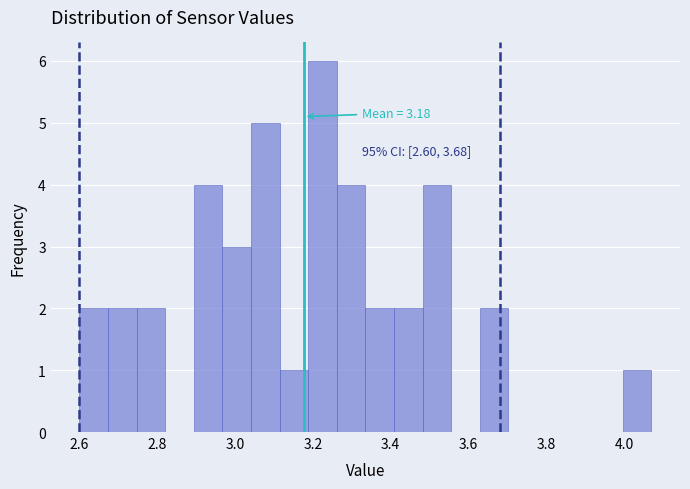

Read against the x-axis, roughly where is the centre of the tallest bar?

3.22